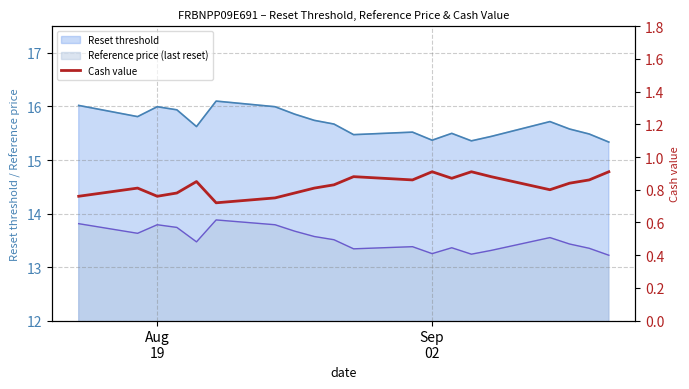

What is the value of the 13th point from the left?

0.9